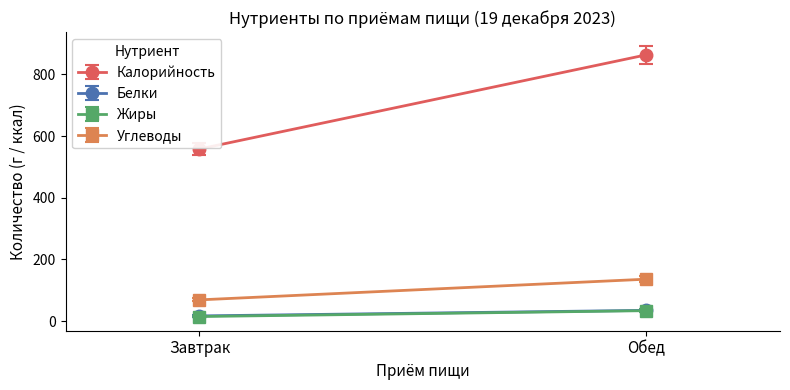

How many data points in Углеводы are less than 136?

1